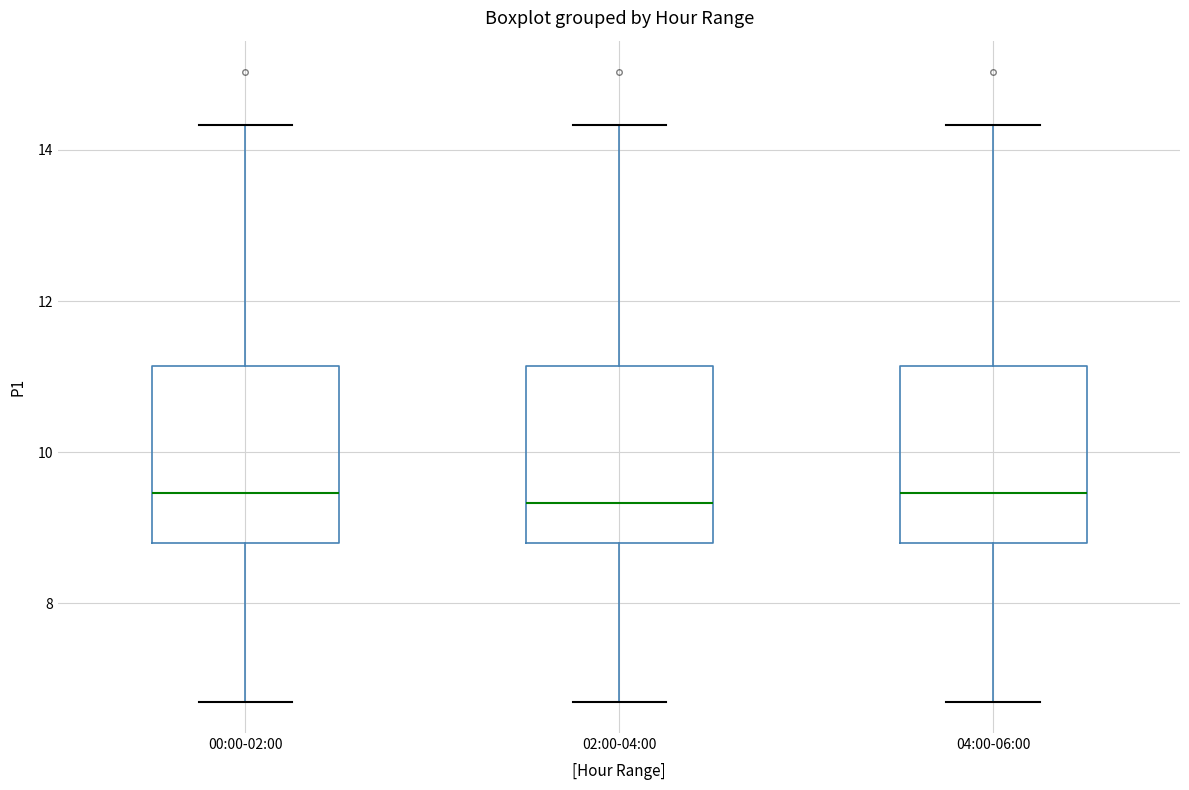

Reading left to right, transcribe this box plot: for each box, give where its median line is, the range the box spans, and where its two whiskers end, as read against the y-axis. The values are not printed on the chart, so give them approximately, as read against the axis.

00:00-02:00: median 9.4, box 8.8 to 11.2, whiskers 6.8 to 14.4
02:00-04:00: median 9.4, box 8.8 to 11.2, whiskers 6.8 to 14.4
04:00-06:00: median 9.4, box 8.8 to 11.2, whiskers 6.8 to 14.4